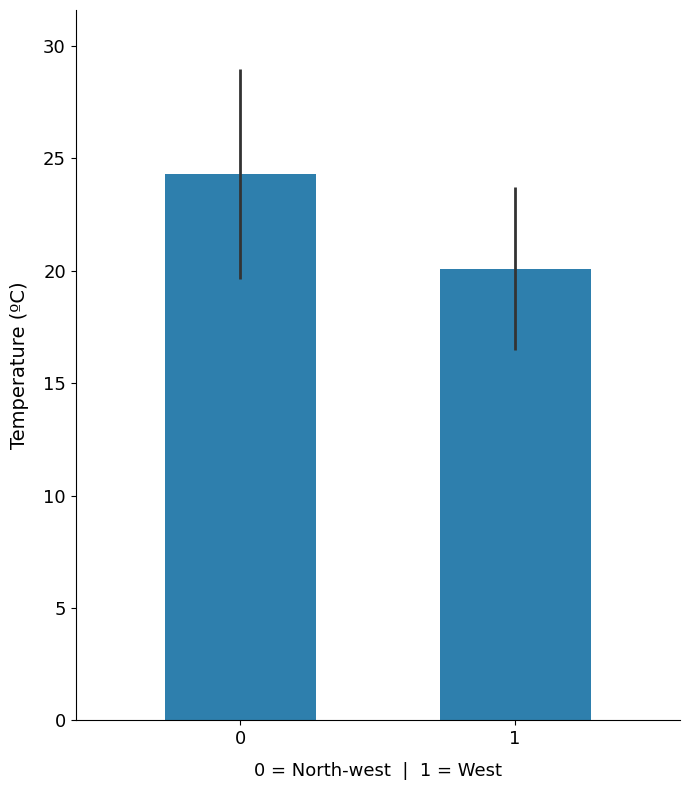

The chart shows a value of 20.1 at 1. True or false?

True